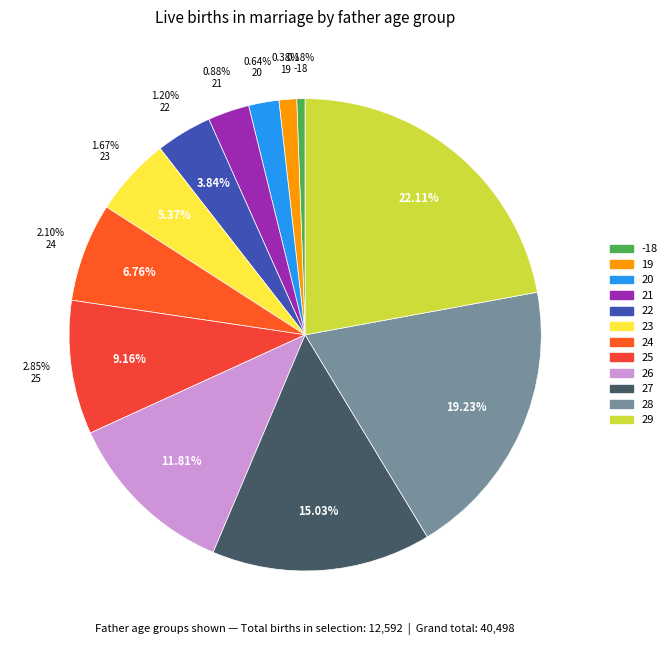

True or false: 24 accounts for 1% of the total.

False